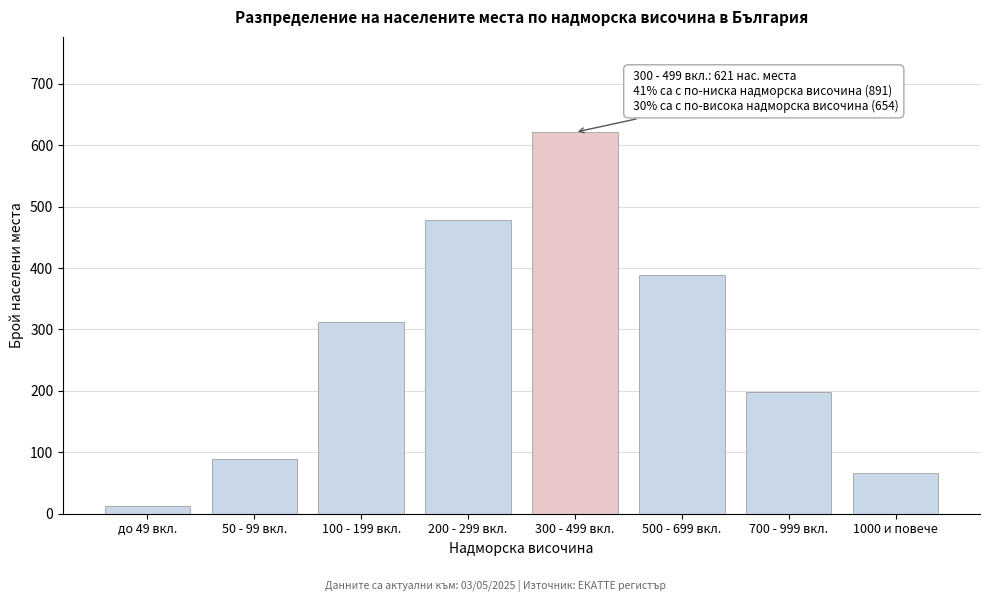

Reading left to right, extract all data points from this chart.

до 49 вкл.=12	50 - 99 вкл.=89	100 - 199 вкл.=312	200 - 299 вкл.=478	300 - 499 вкл.=621	500 - 699 вкл.=389	700 - 999 вкл.=198	1000 и повече=67